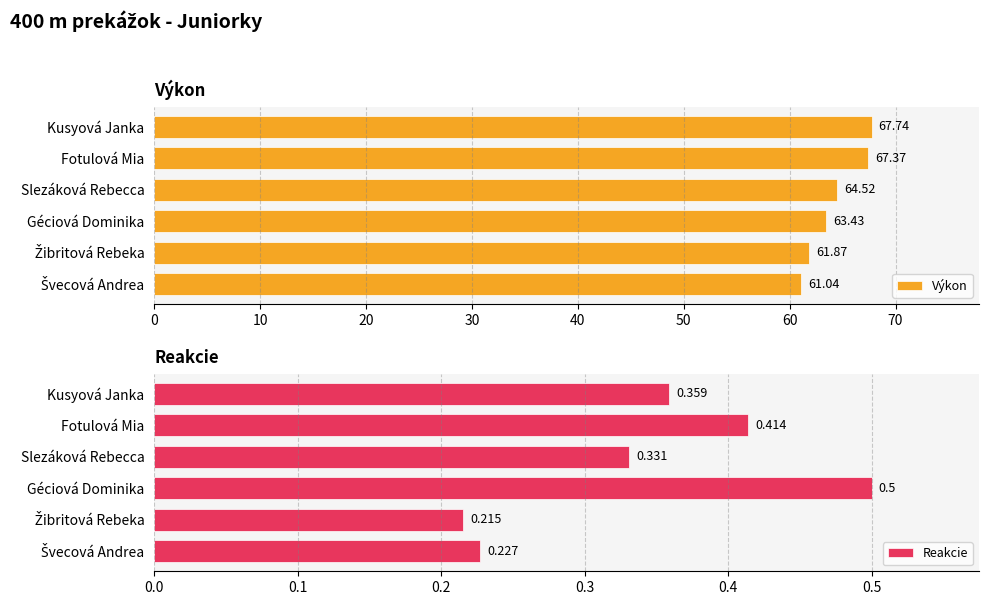

List the series in order of their peak value, lowest first.

Reakcie, Výkon